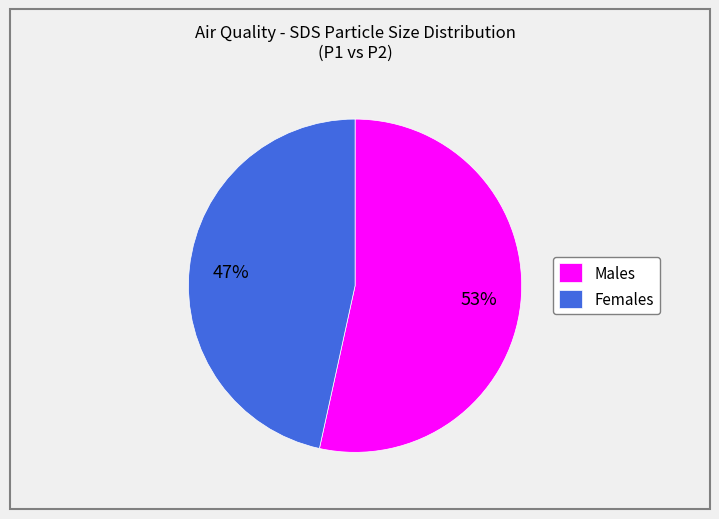

Does any single category account for the majority?

Yes